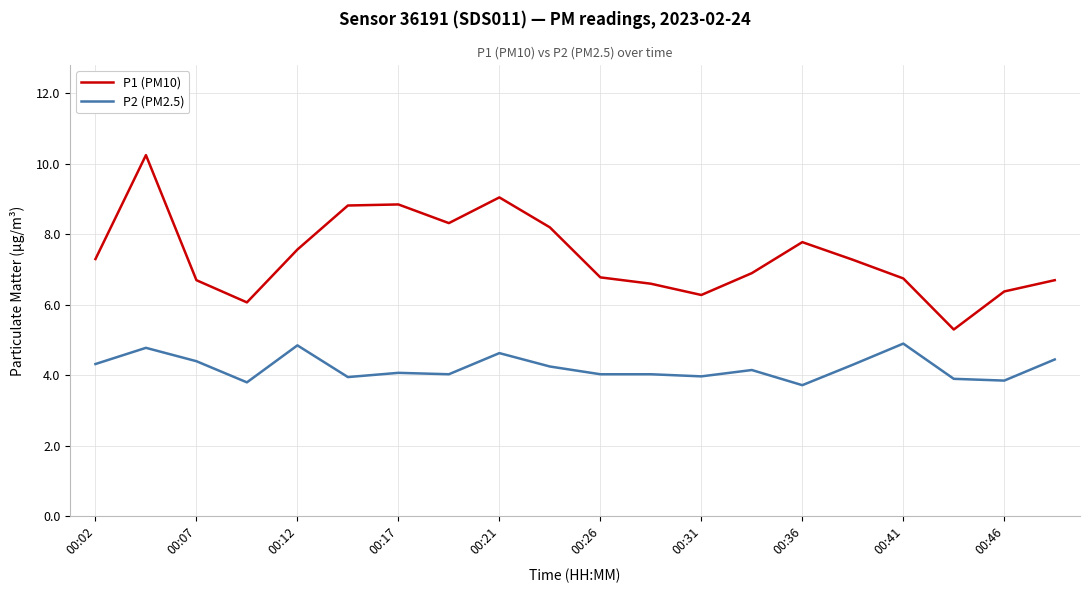

Which series has the widest spread of values?

P1 (PM10)